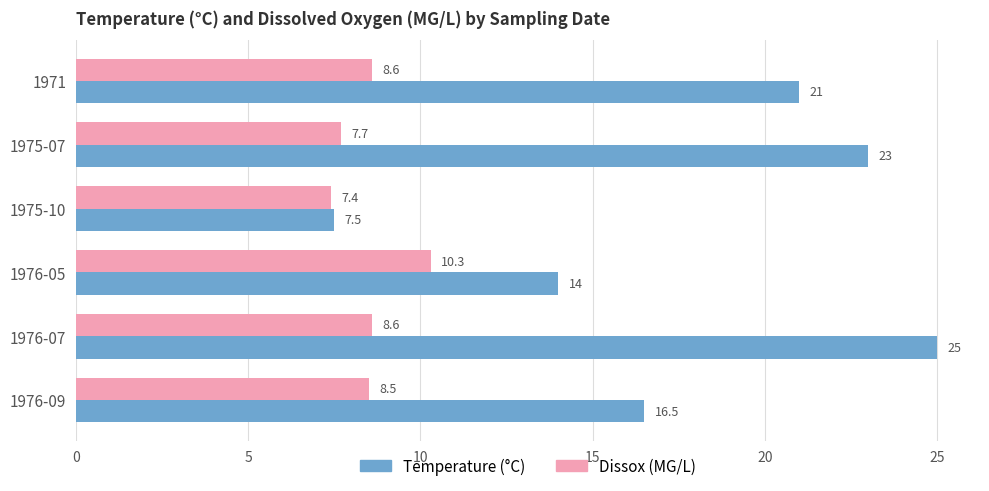

At which category does the chart reach its peak across all series?

1976-07